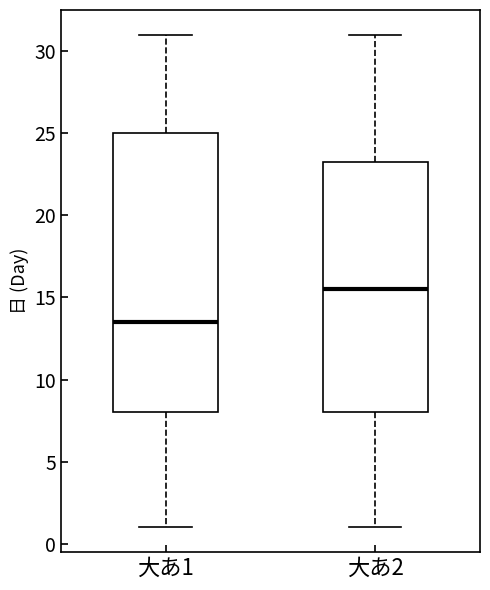

Which box's median line is the lowest?

大あ1